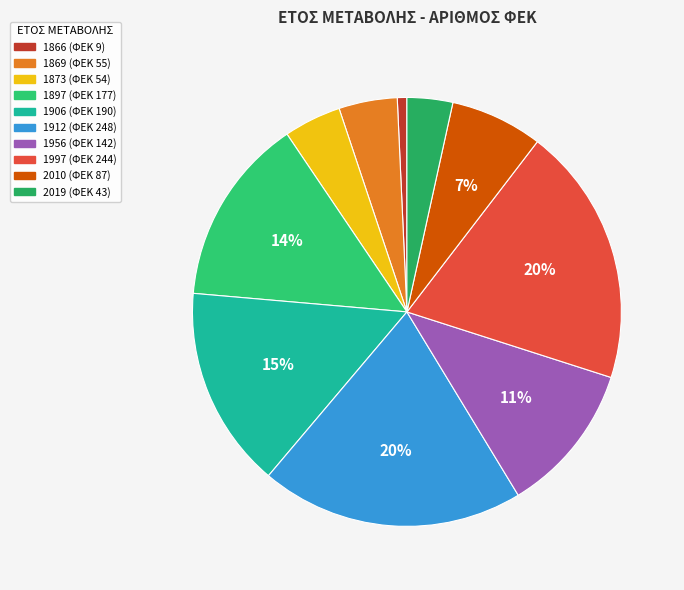

Which category has the biggest portion of the pie?

1912